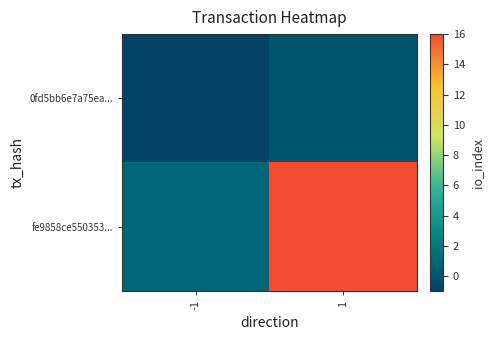

Between -1 and 1, which series saw the biggest shift?

fe9858ce550353...